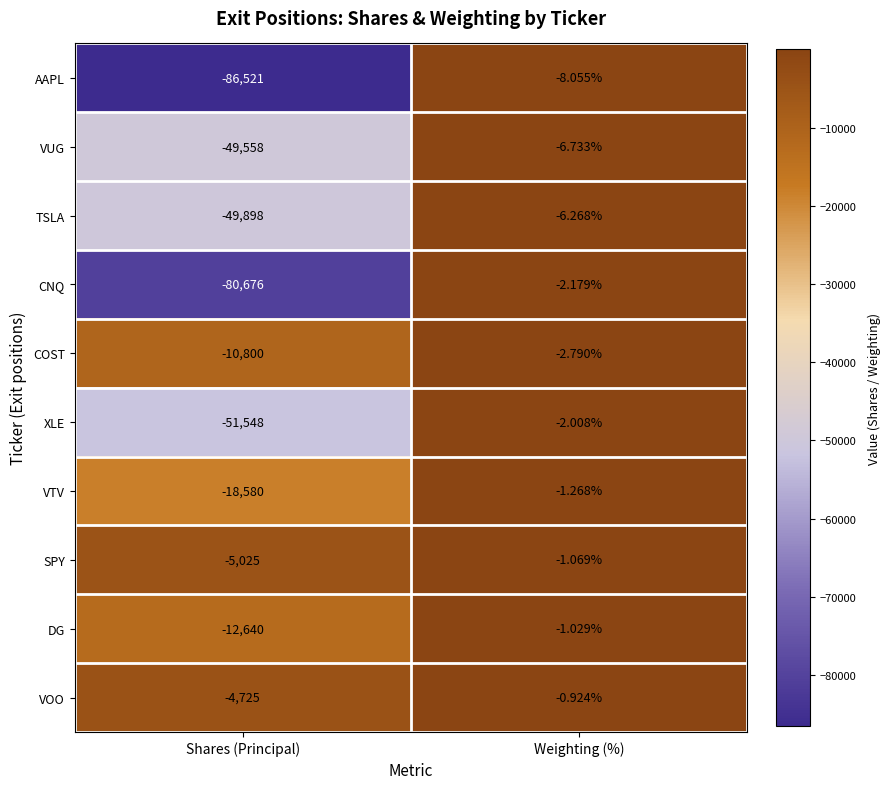

At which category does the chart reach its minimum across all series?

Shares (Principal)